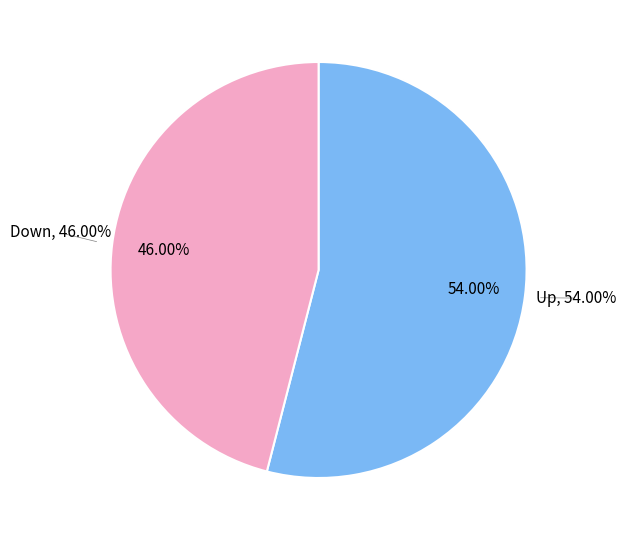

Approximately how many times larger is the value at up compared to down?

1.2